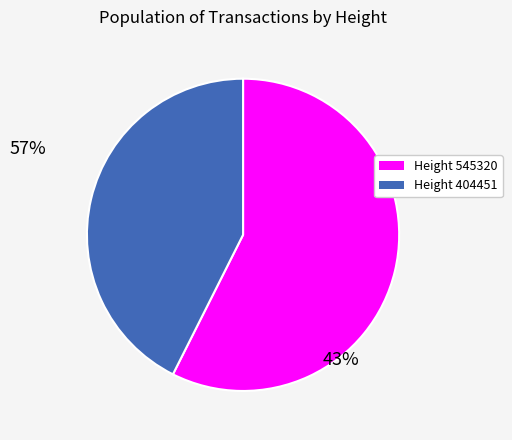

Is there a majority slice in this chart?

Yes